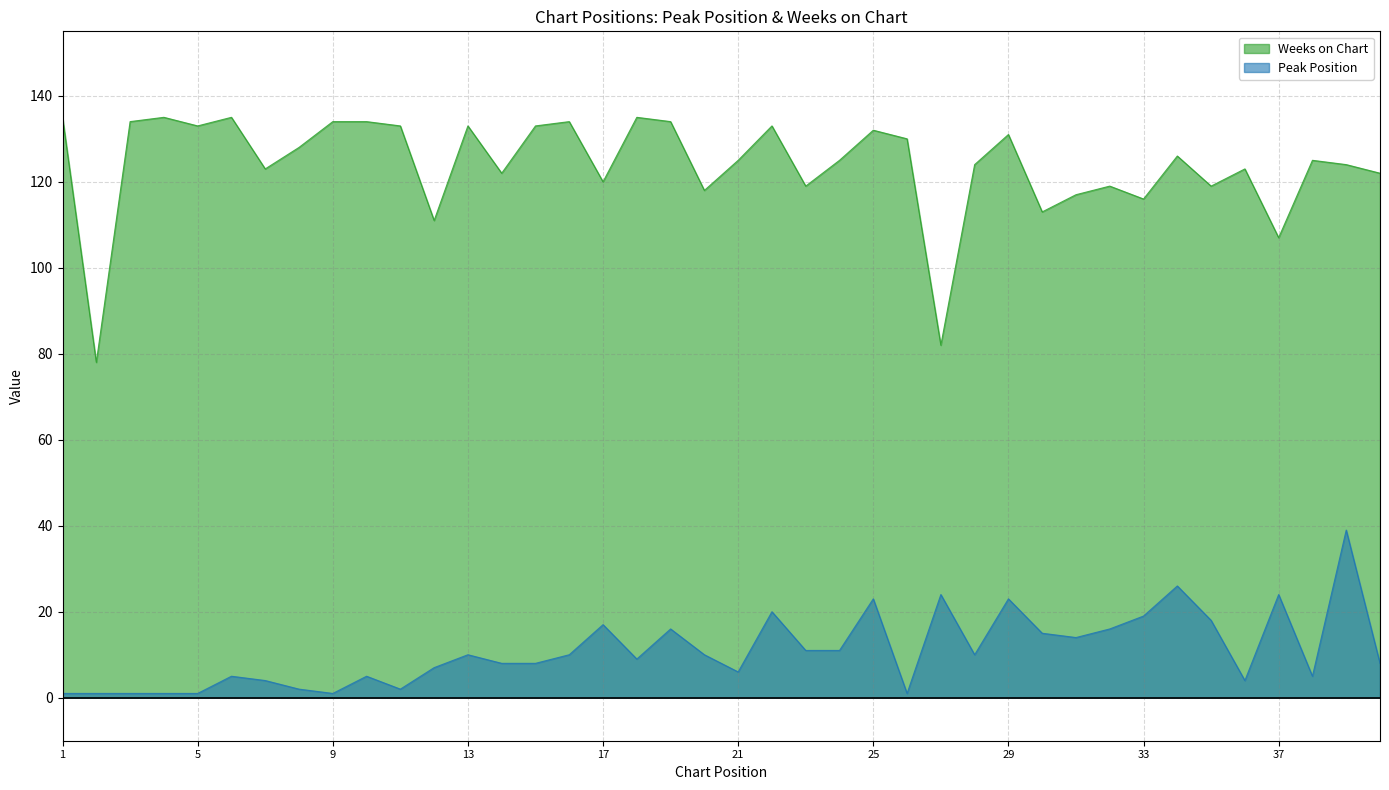

Reading left to right, what are all the values shown in this chart?

Peak Position: 1	1	1	1	1	5	4	2	1	5	2	7	10	8	8	10	17	9	16	10	6	20	11	11	23	1	24	10	23	15	14	16	19	26	18	4	24	5	39	8
Weeks on Chart: 135	78	134	135	133	135	123	128	134	134	133	111	133	122	133	134	120	135	134	118	125	133	119	125	132	130	82	124	131	113	117	119	116	126	119	123	107	125	124	122